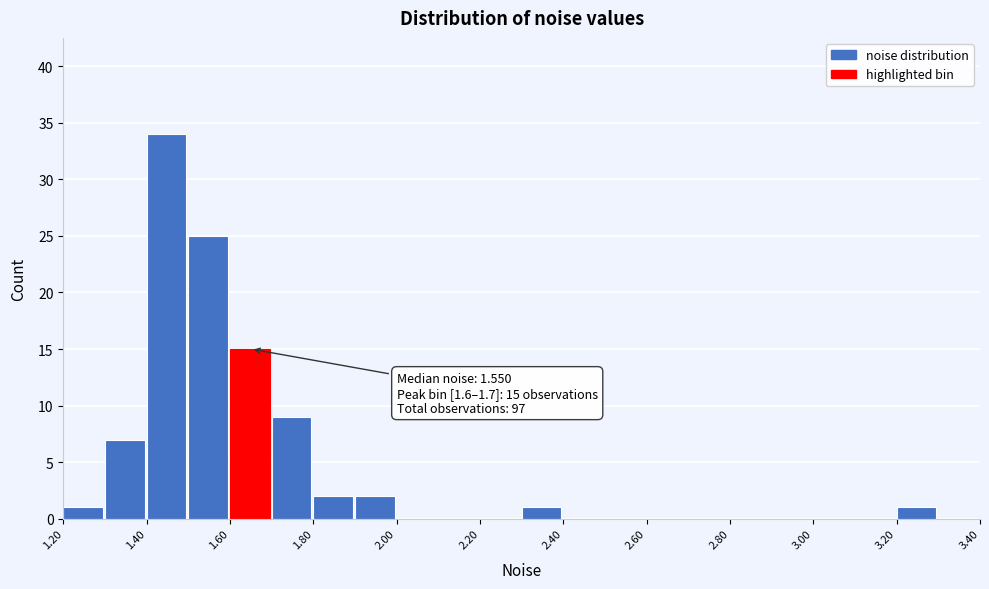

Which range on the x-axis has the tallest bar?

1.4 to 1.5